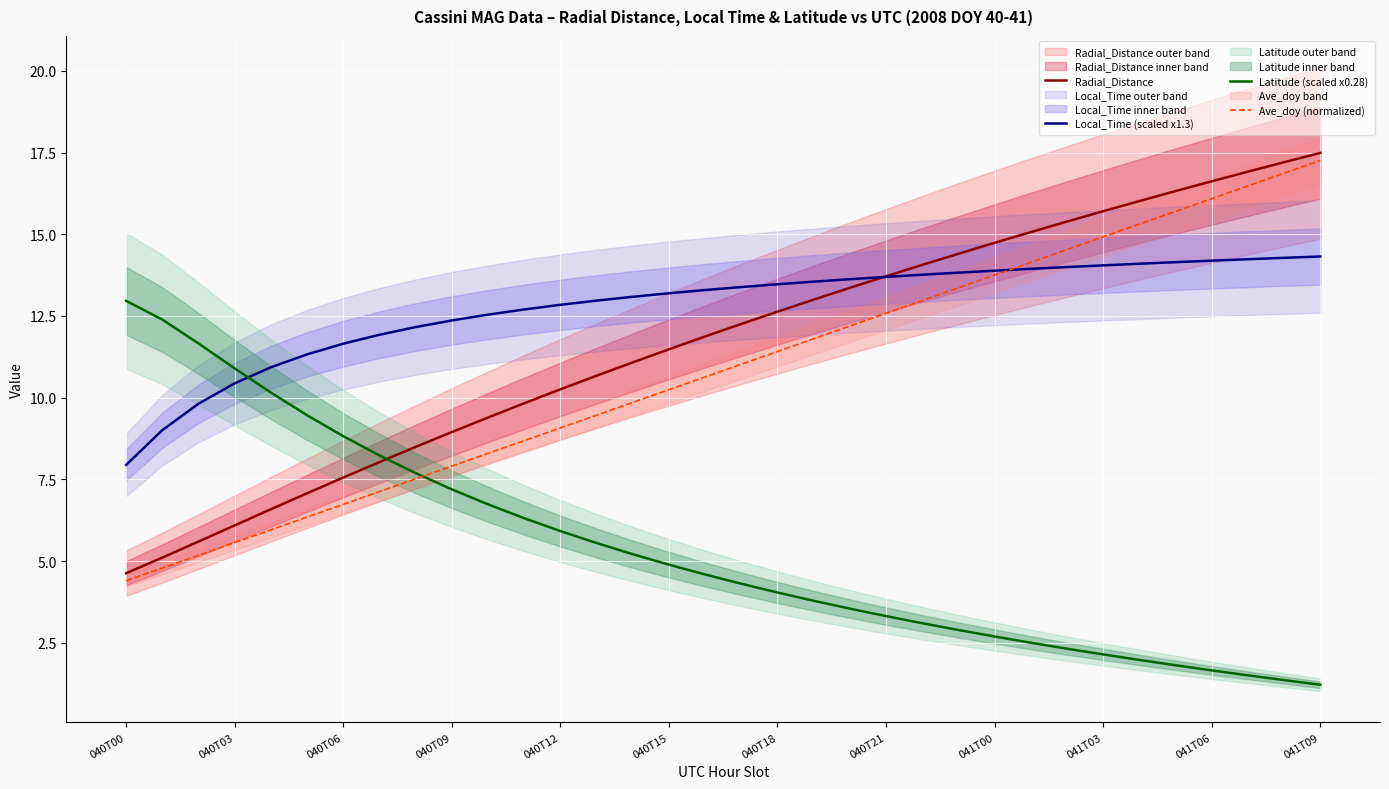

How many intersections are there between Radial_Distance and Latitude (scaled x0.28)?

1